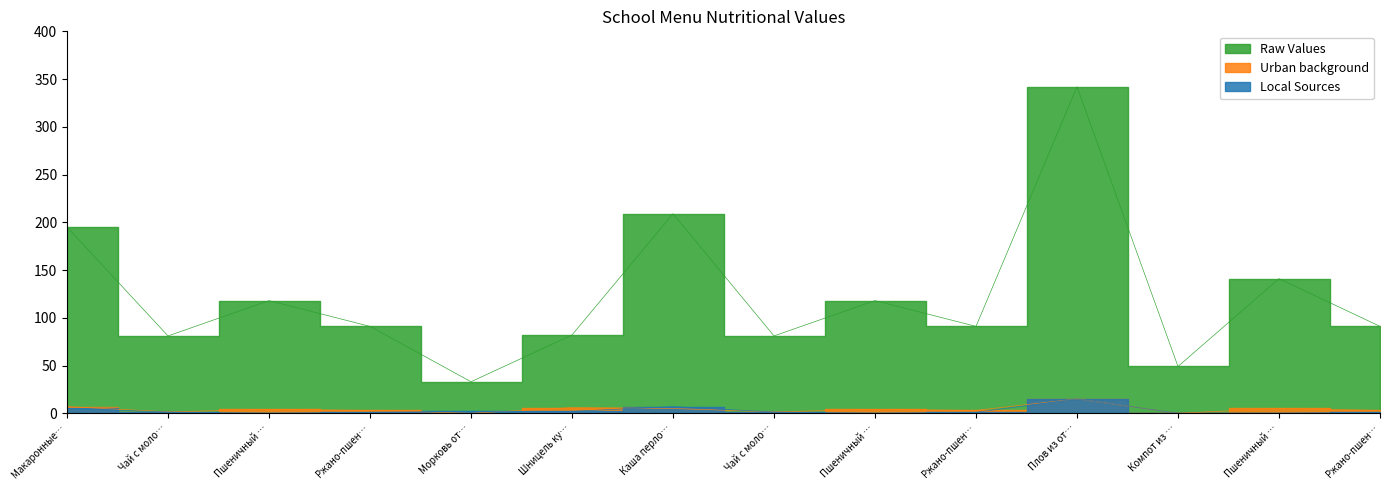

True or false: Raw Values has more than 0 interior local peaks.

True